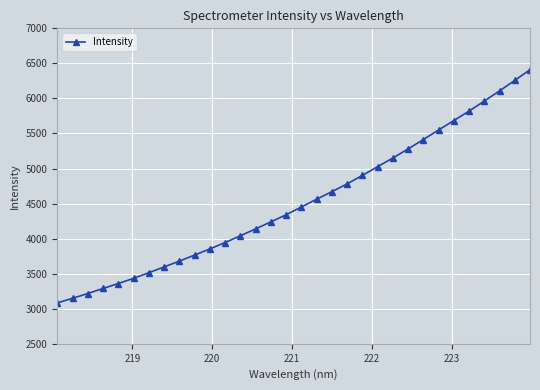

What is the sum of all values?

144682.6